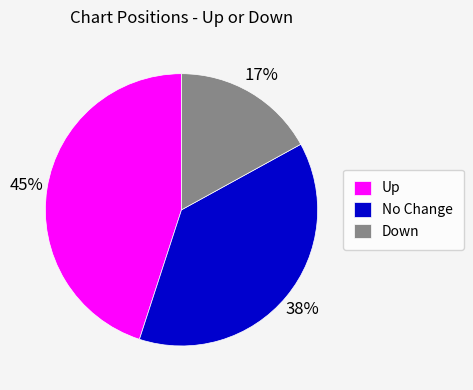

What is the ratio of the value at Down to the value at No Change?

0.4